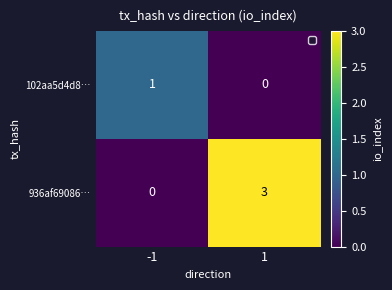

What is the difference between the maximum and minimum values in the 936af69086… series?

3